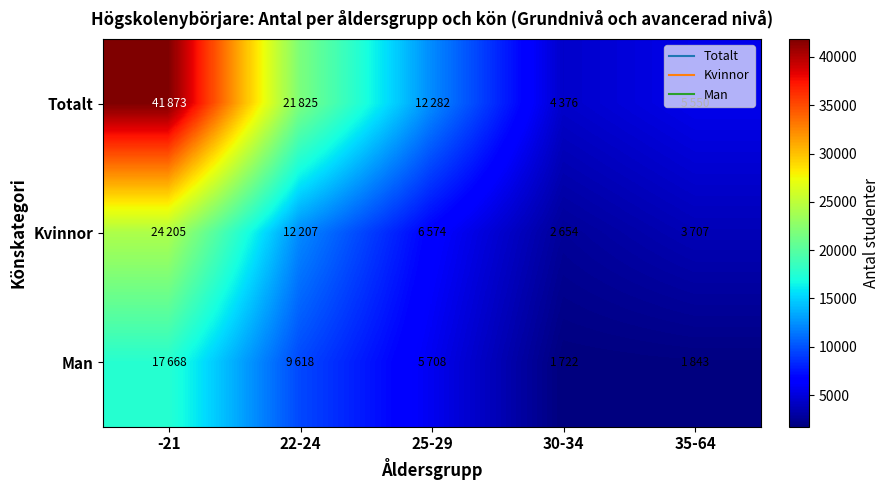

At 35-64, list the series in order from largest to smallest.

Totalt, Kvinnor, Man